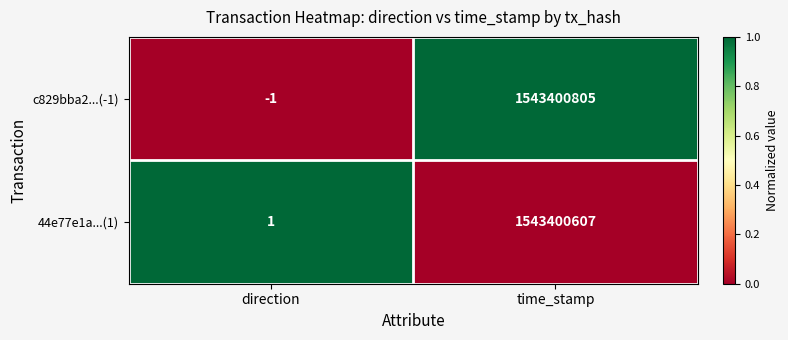

What is the sum of the c829bba2...(-1) values at direction and time_stamp?

1543400804